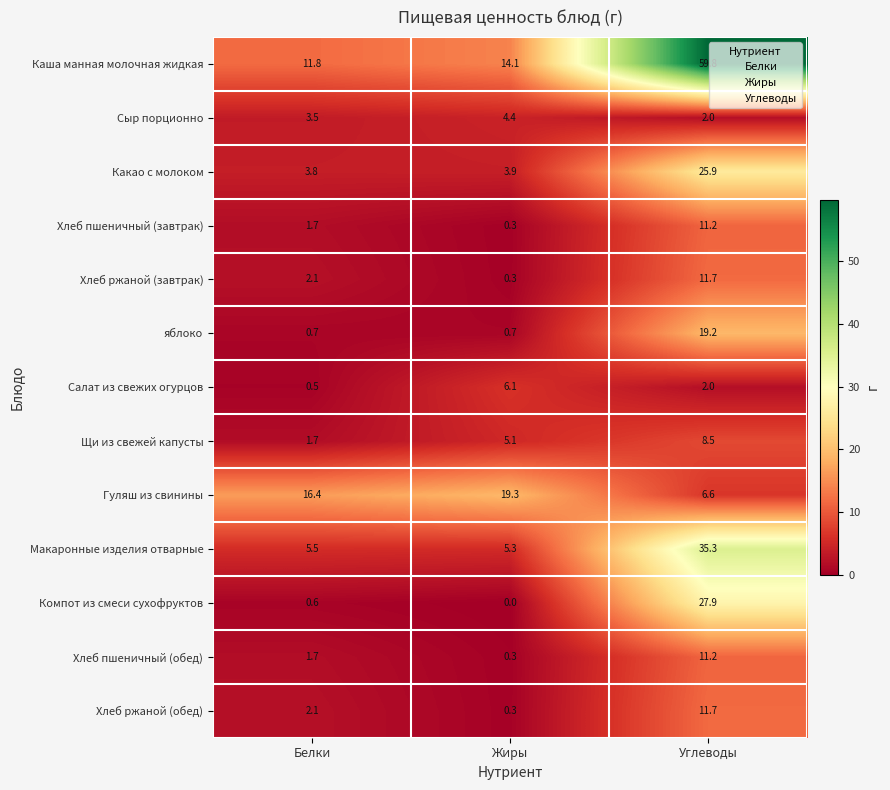

Between Жиры and Углеводы, which series saw the biggest shift?

Каша манная молочная жидкая